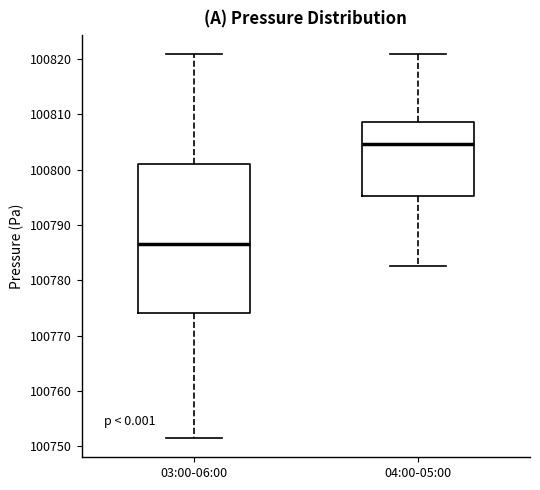

Which box is the tallest, from its lower edge to its upper edge?

03:00-06:00